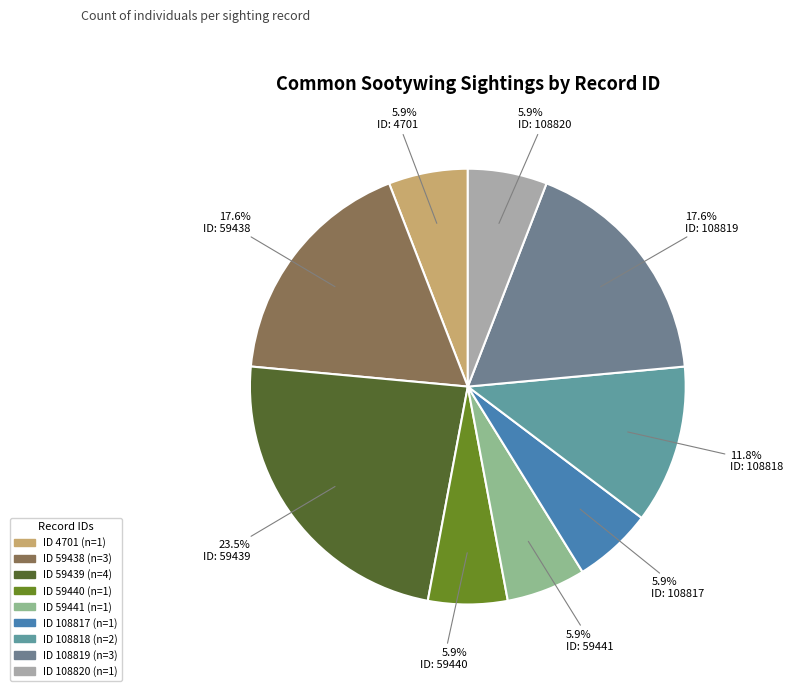

Does any single category account for the majority?

No